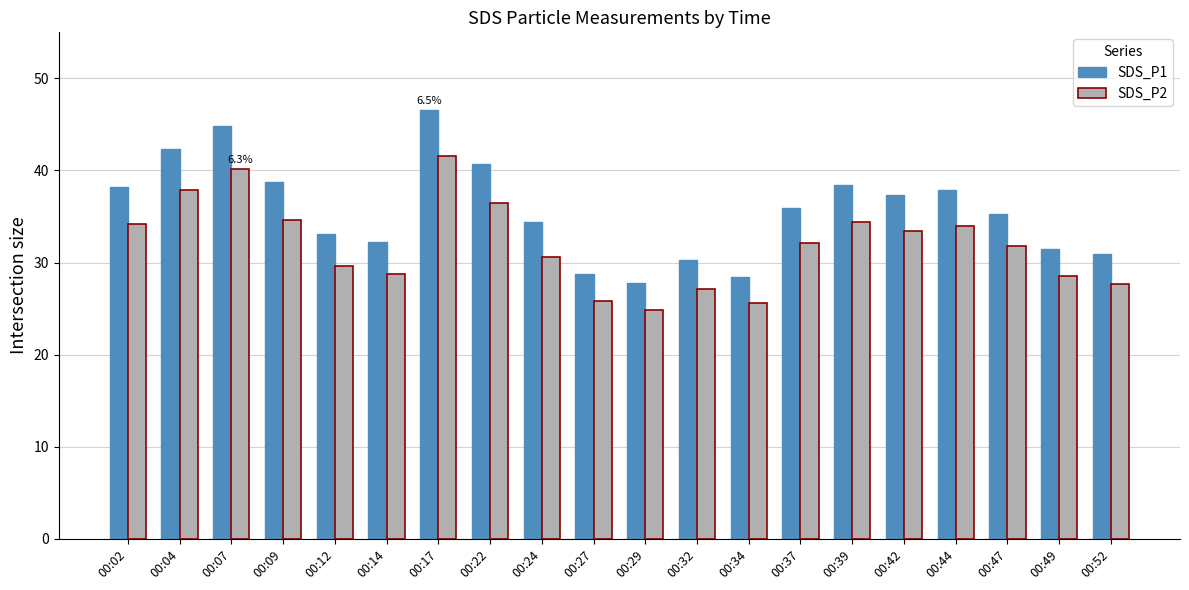

What is the average value of the SDS_P2 series?

32.0